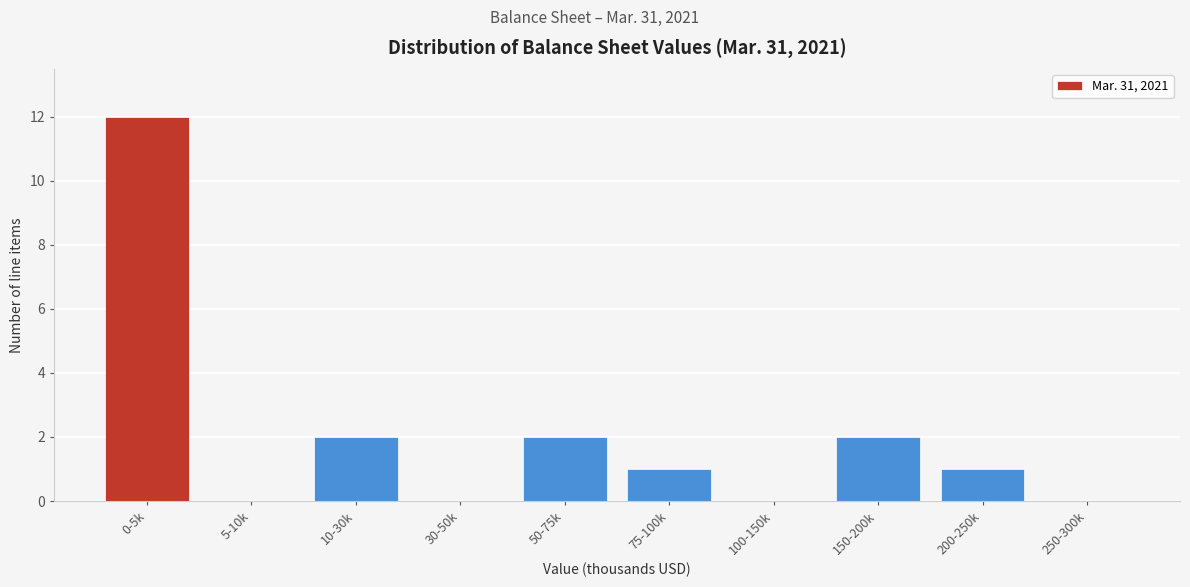

Reading left to right, transcribe all the data shown in this chart.

0-5k=12	5-10k=0	10-30k=2	30-50k=0	50-75k=2	75-100k=1	100-150k=0	150-200k=2	200-250k=1	250-300k=0